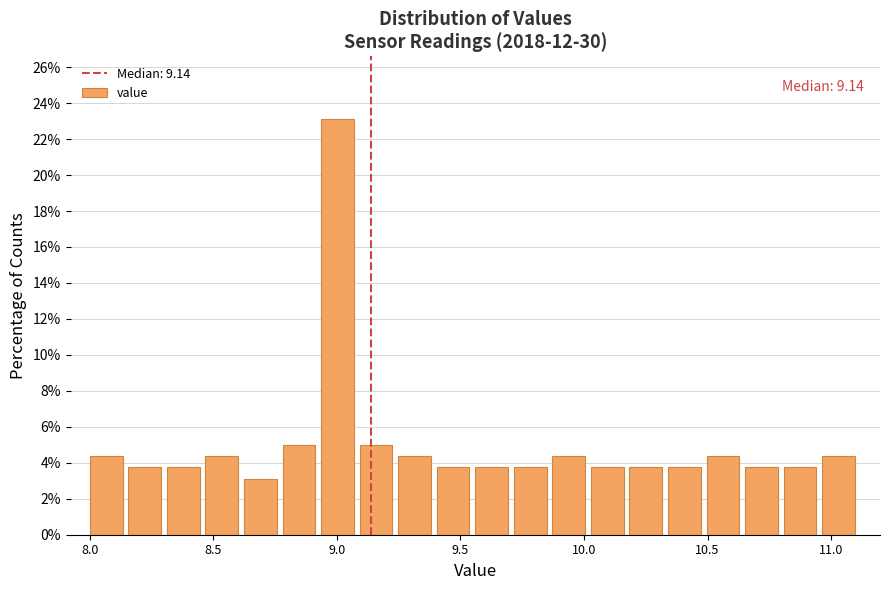

Around what value on the x-axis is the tallest bar? Give the approximate position of its centre, as read against the axis.

9.00